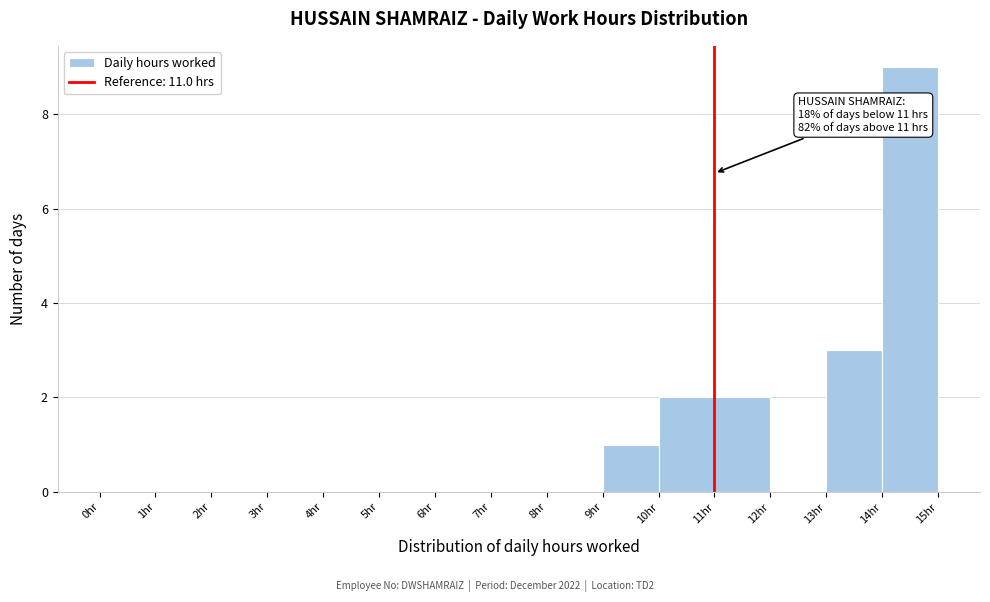

Which range on the x-axis has the tallest bar?

14 to 15